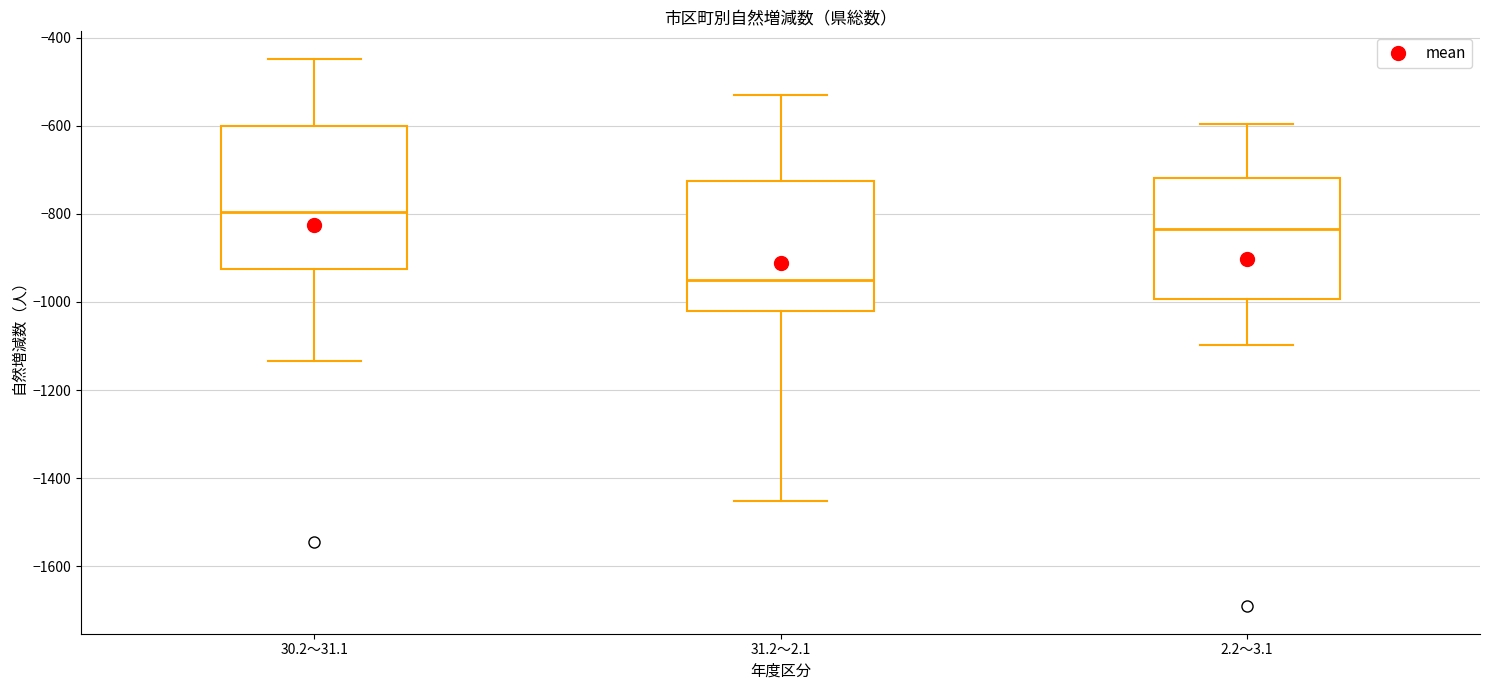

Reading left to right, read every box against the y-axis: the position of its median line, the range the box covers, and the ends of its whiskers. The values are not printed on the chart, so give them approximately, as read against the axis.

30.2～31.1: median -800, box -920 to -600, whiskers -1140 to -440
31.2～2.1: median -960, box -1020 to -720, whiskers -1460 to -520
2.2～3.1: median -840, box -1000 to -720, whiskers -1100 to -600